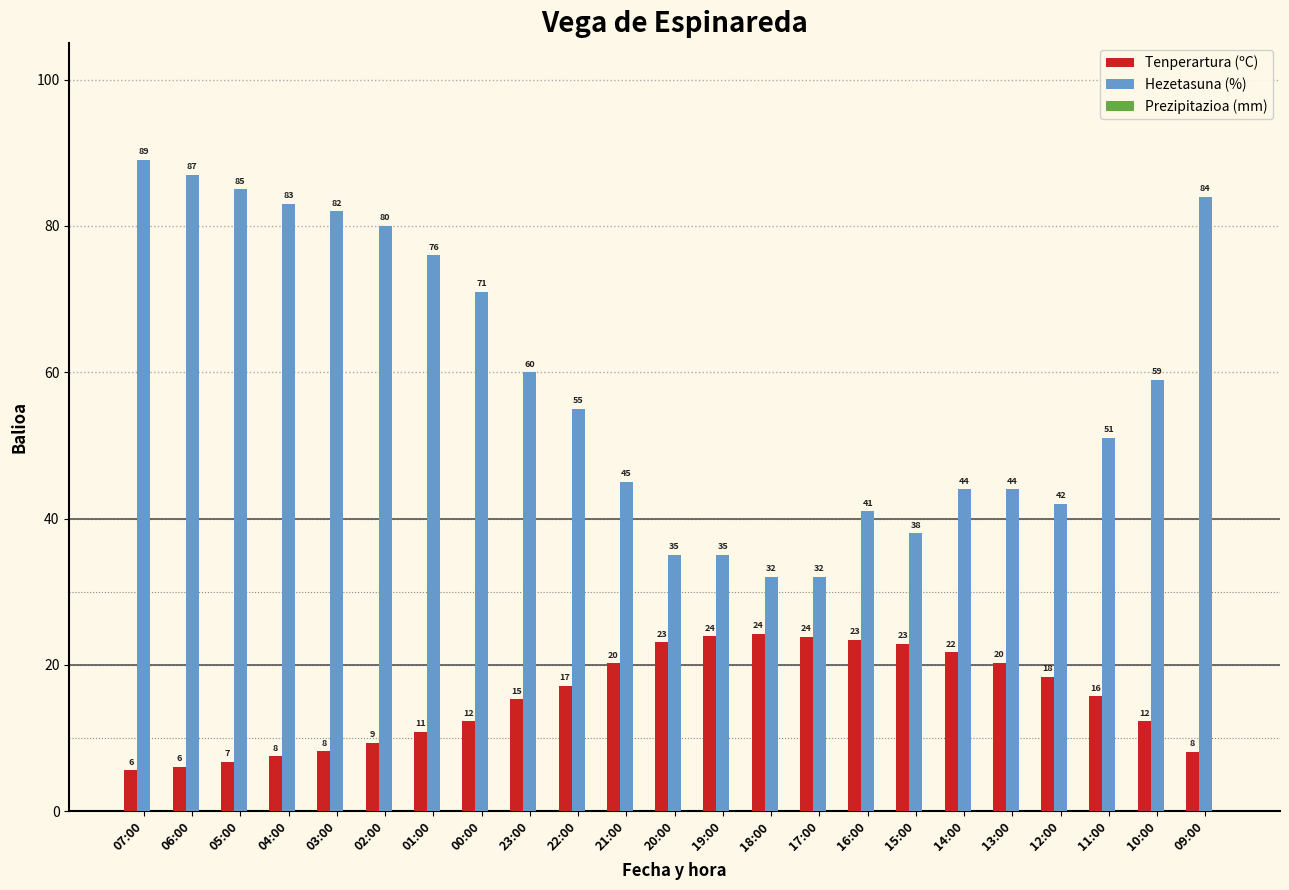

Is the value of Hezetasuna (%) at 21:00 greater than the value of Tenperartura (ºC) at 13:00?

Yes